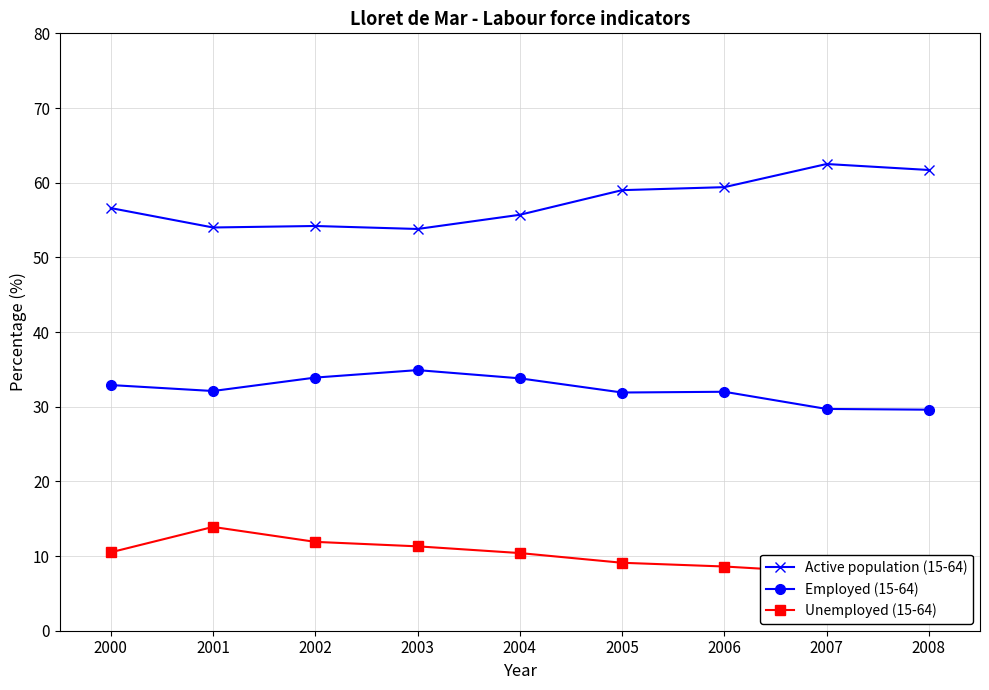

What is the value of the Active population (15-64) point at the 7th from the left?

59.4